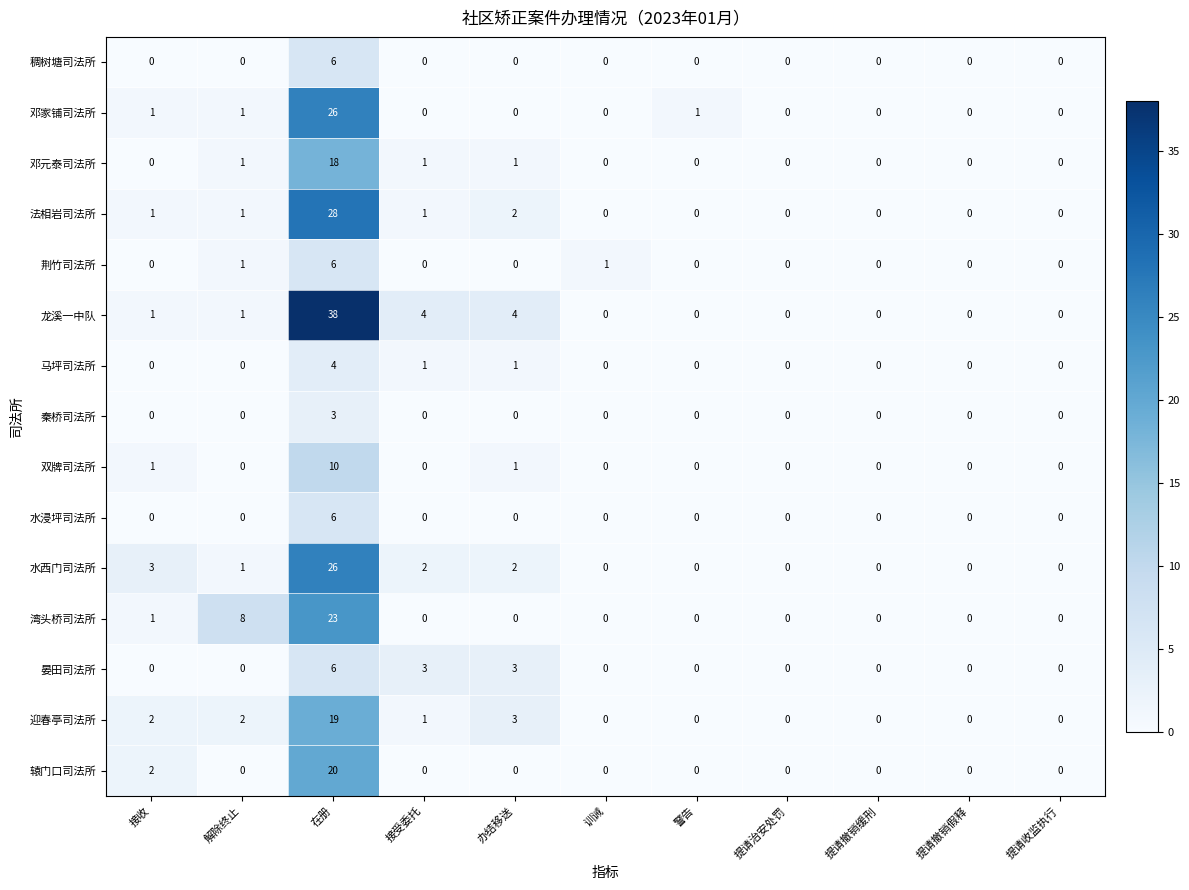

Between 接收 and 提请治安处罚, which series saw the biggest shift?

水西门司法所